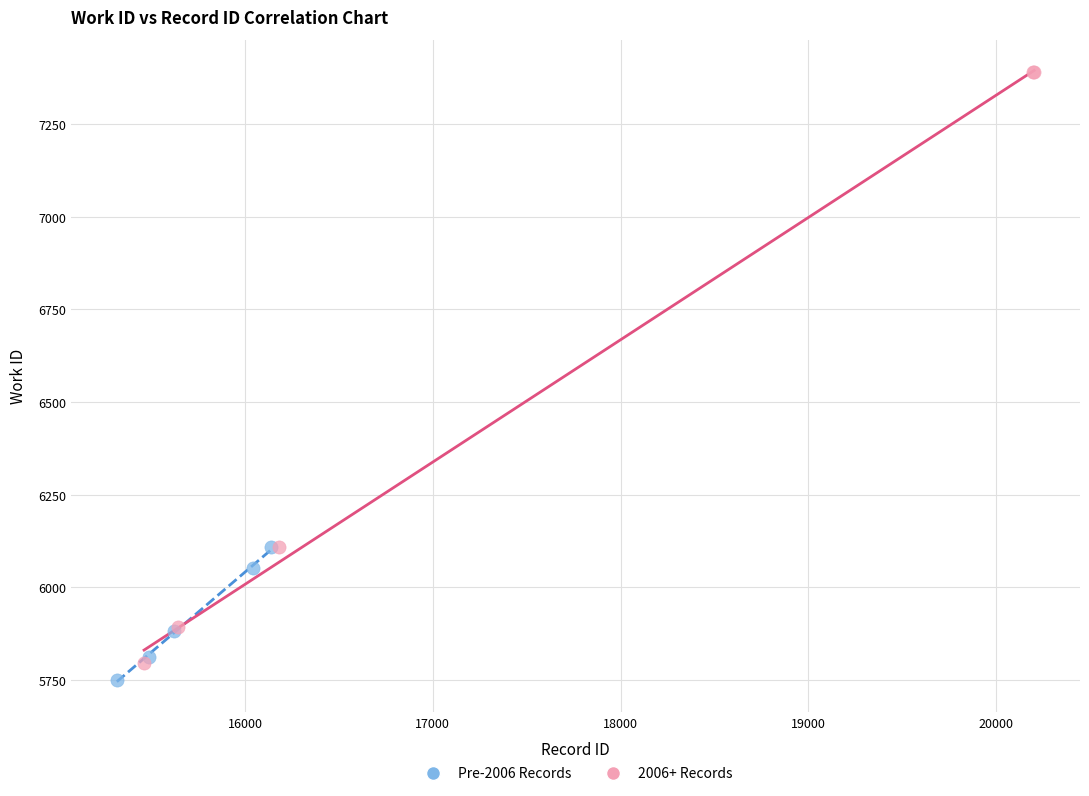

Which series has the widest spread of Y values?

2006+ Records